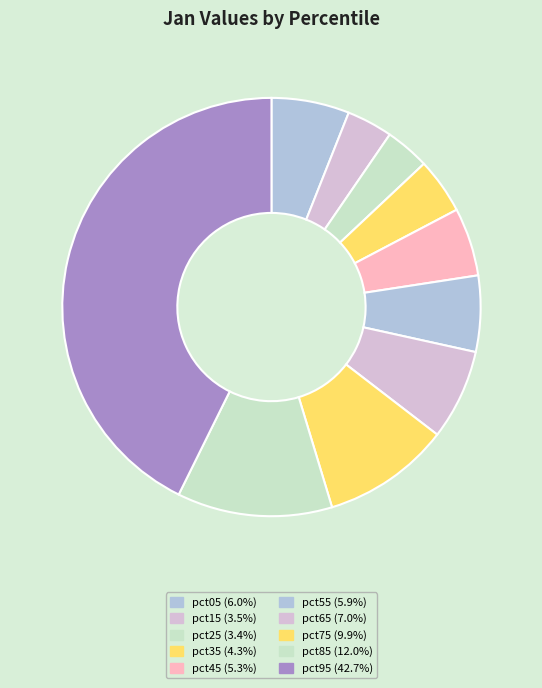

Which category has the biggest portion of the pie?

pct95